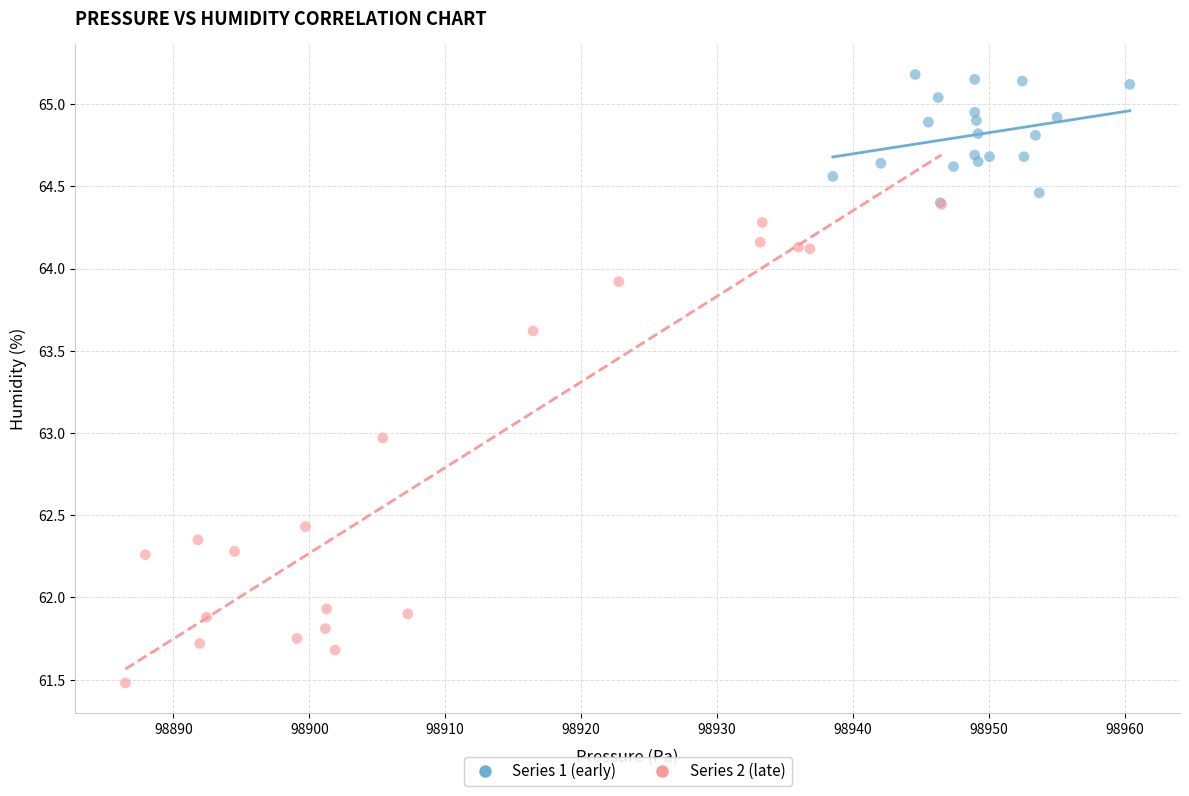

Which series contains the lowest Y value?

Series 2 (late)